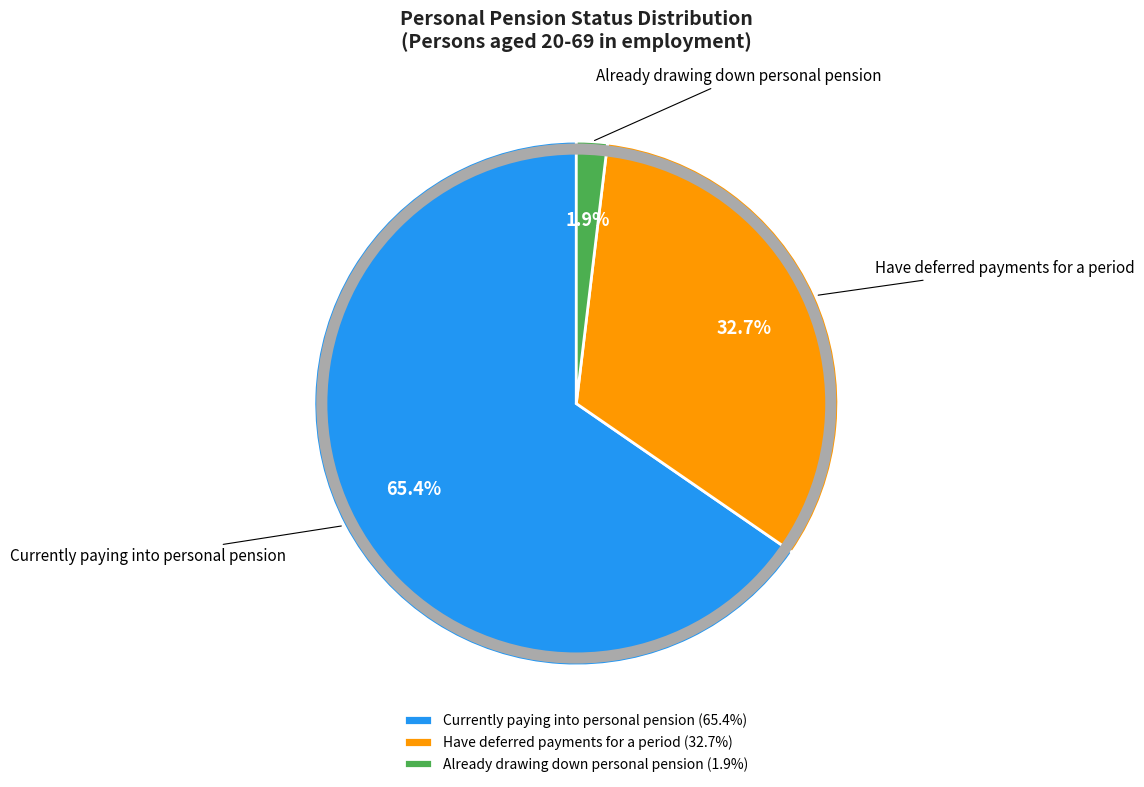

Which has a higher value, Already drawing down personal pension or Currently paying into personal pension?

Currently paying into personal pension